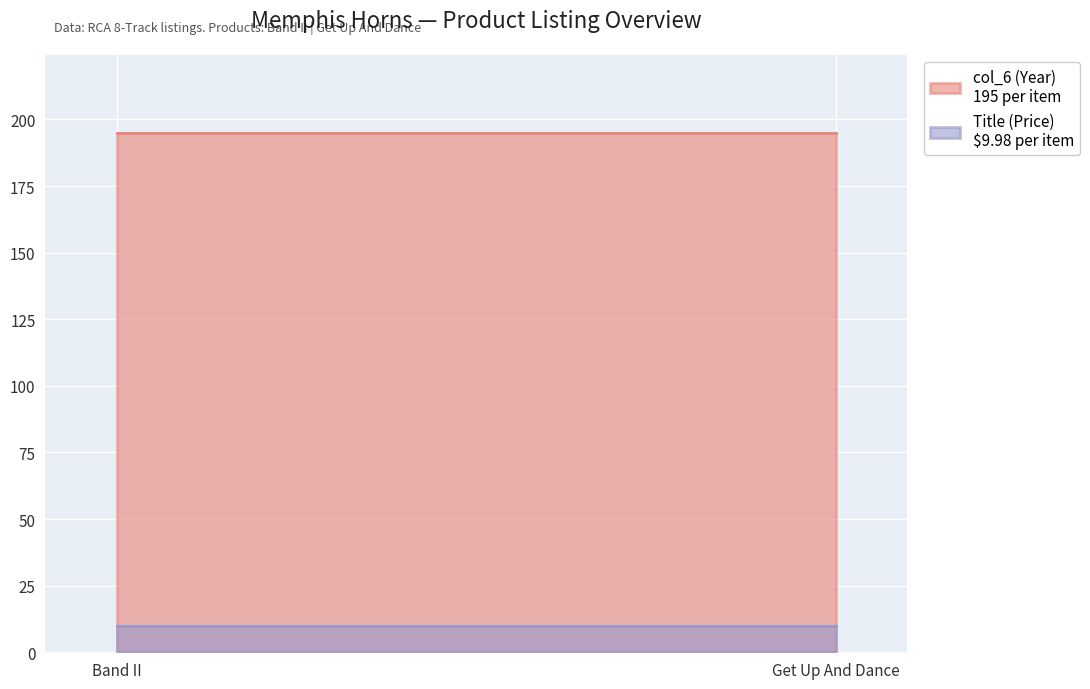

Reading left to right, transcribe all the data shown in this chart.

Title (Price): 10.0	10.0
col_6 (Year): 195.0	195.0